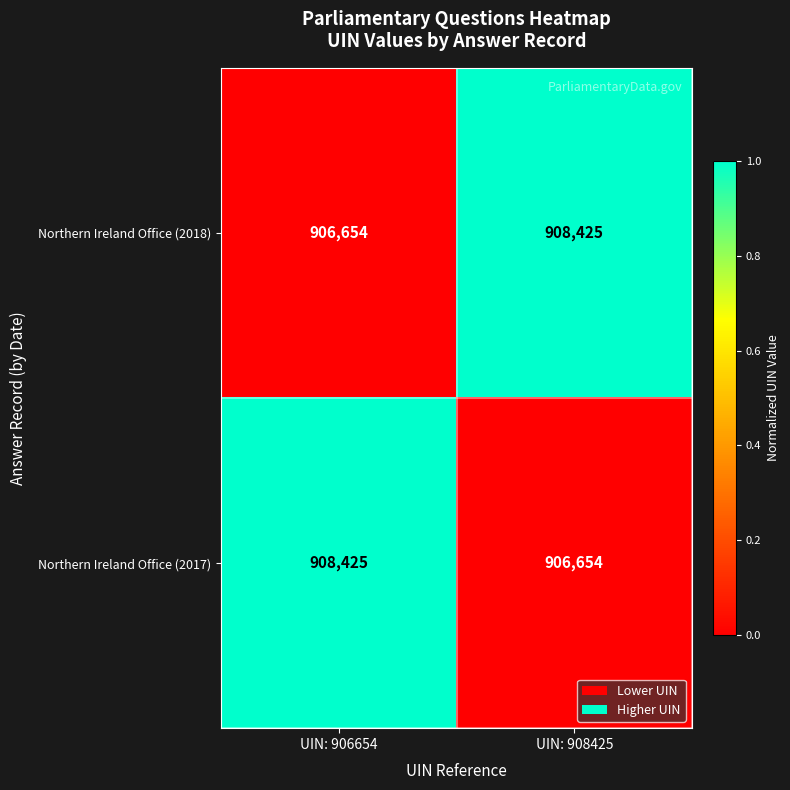

True or false: Northern Ireland Office (2018) has a value of 906654 at UIN: 906654.

True